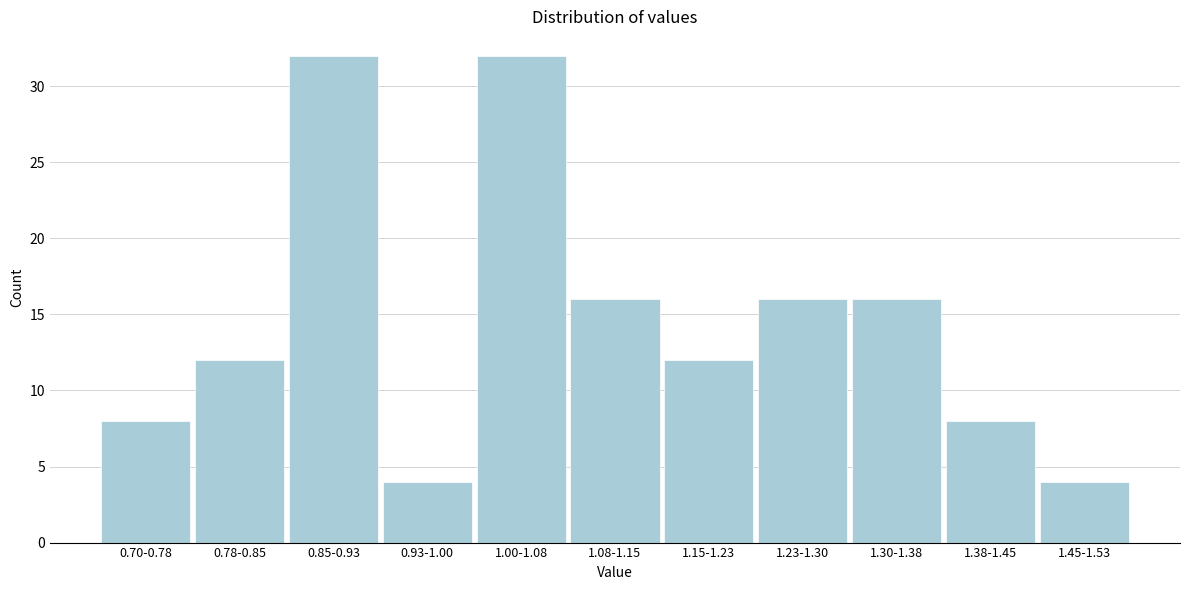

Reading right to left, what are all the values shown in this chart?

4	8	16	16	12	16	32	4	32	12	8